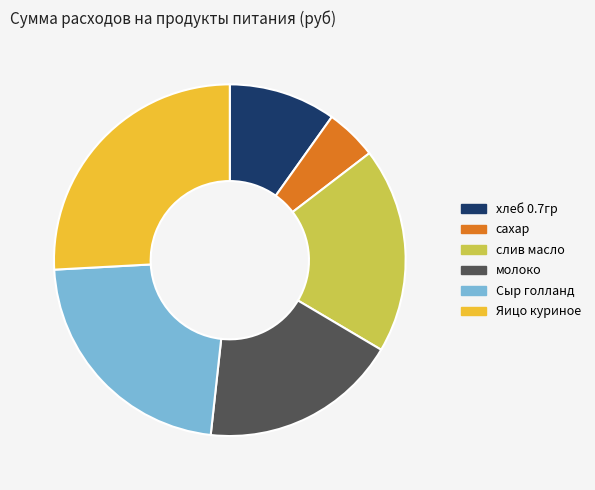

Rank the categories by value from lowest to highest.

сахар, хлеб 0.7гр, молоко, слив масло, Сыр голланд, Яицо куриное